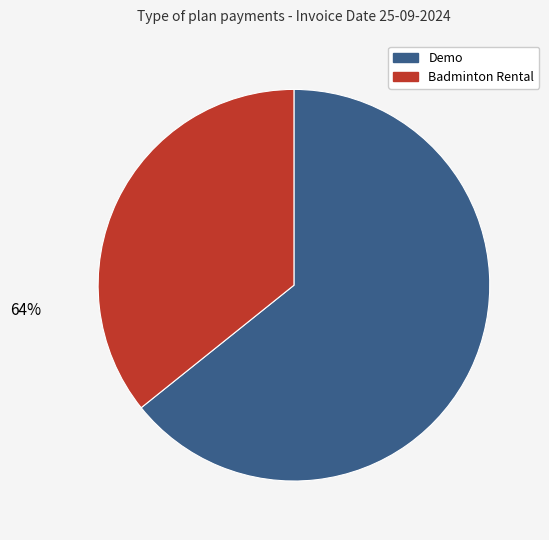

How many segments does this pie chart have?

2